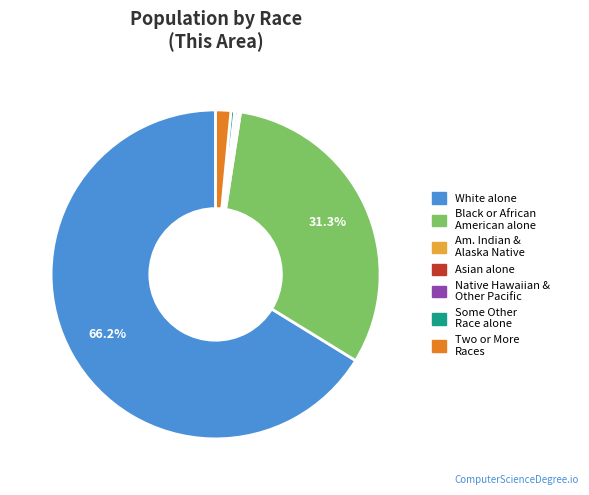

To the nearest percent, what is the average slice percentage?

14%